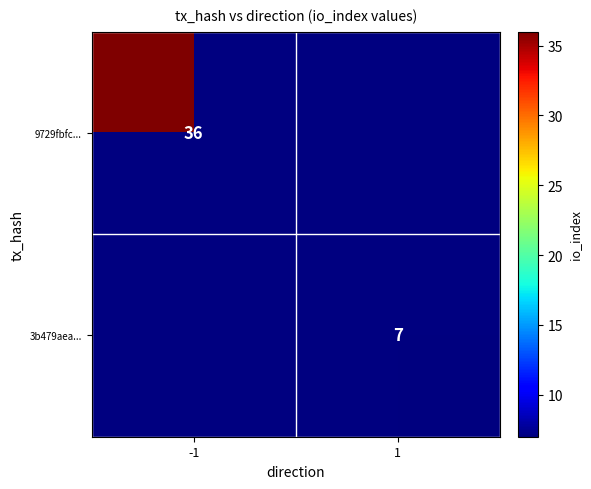

At how many categories does at least one series exceed 14?

1